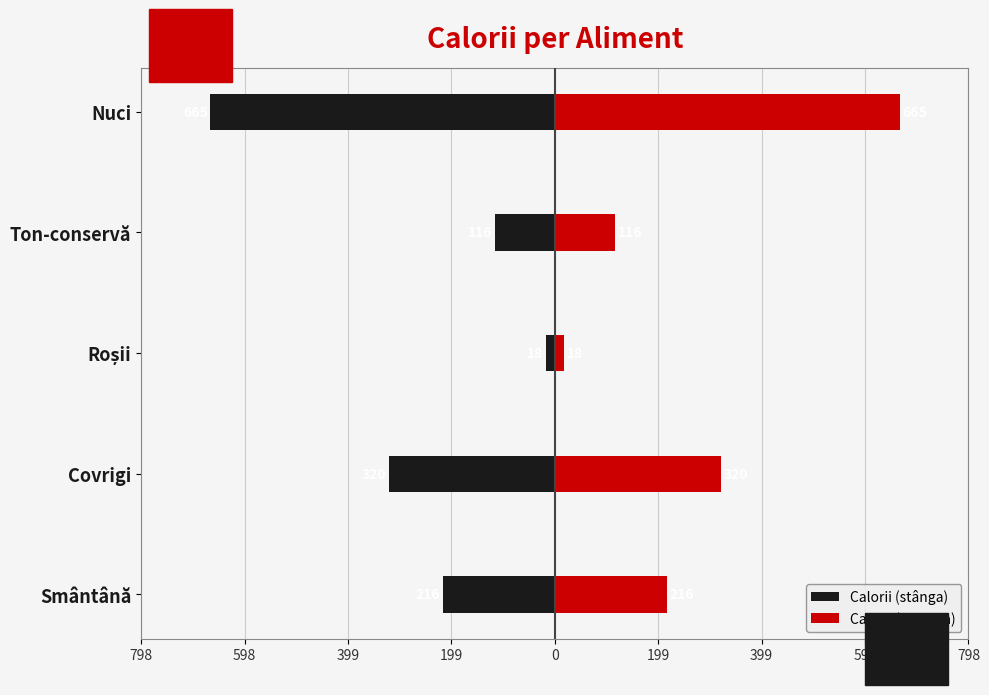

At how many categories does at least one series exceed -211?

5